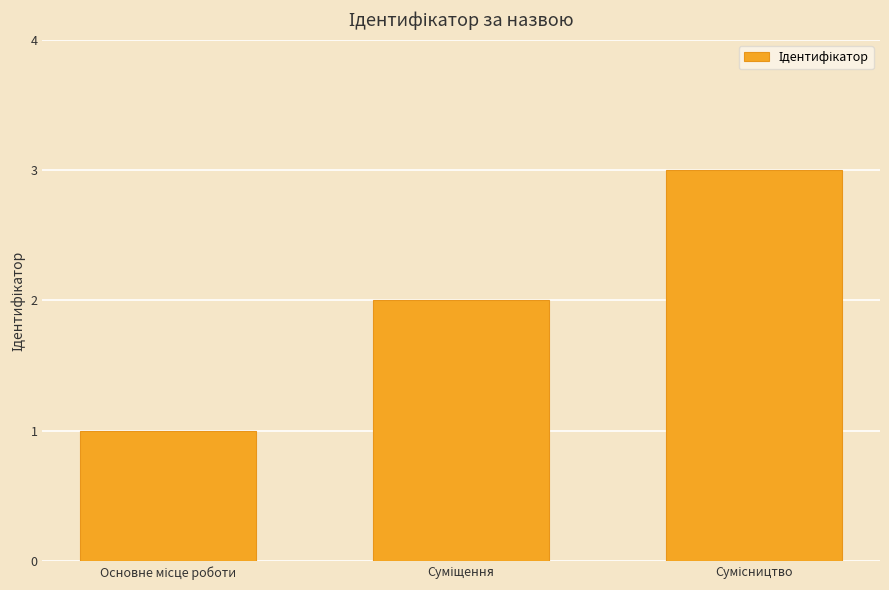

What is the value of the 3rd bar from the left?

3